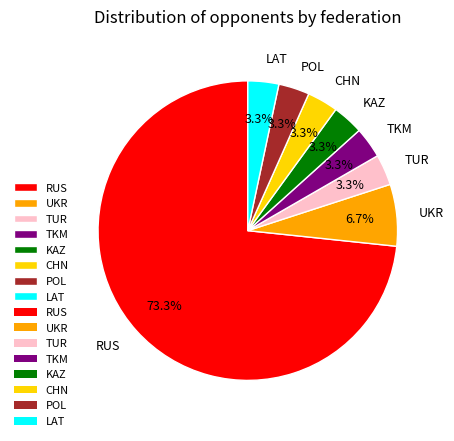

To the nearest percent, what is the difference between the largest and smallest slice percentages?

70%